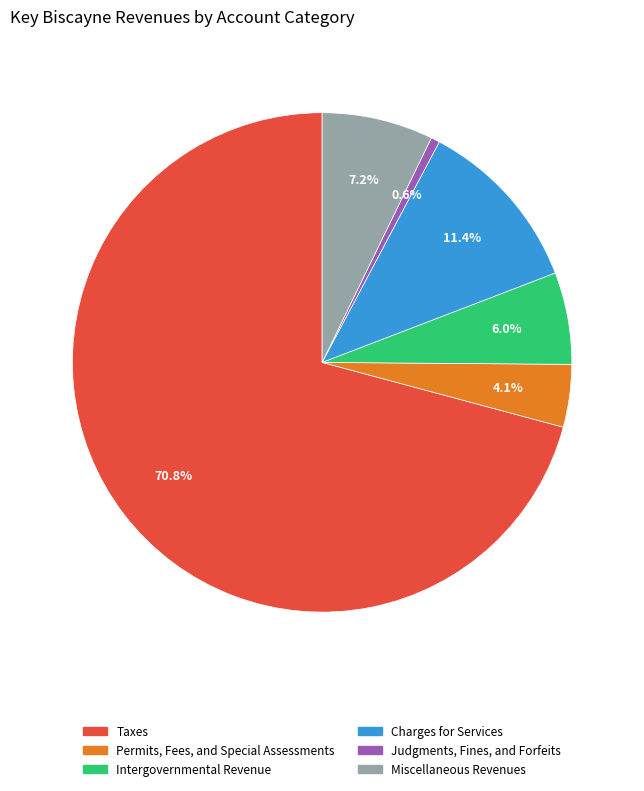

Is there a majority slice in this chart?

Yes